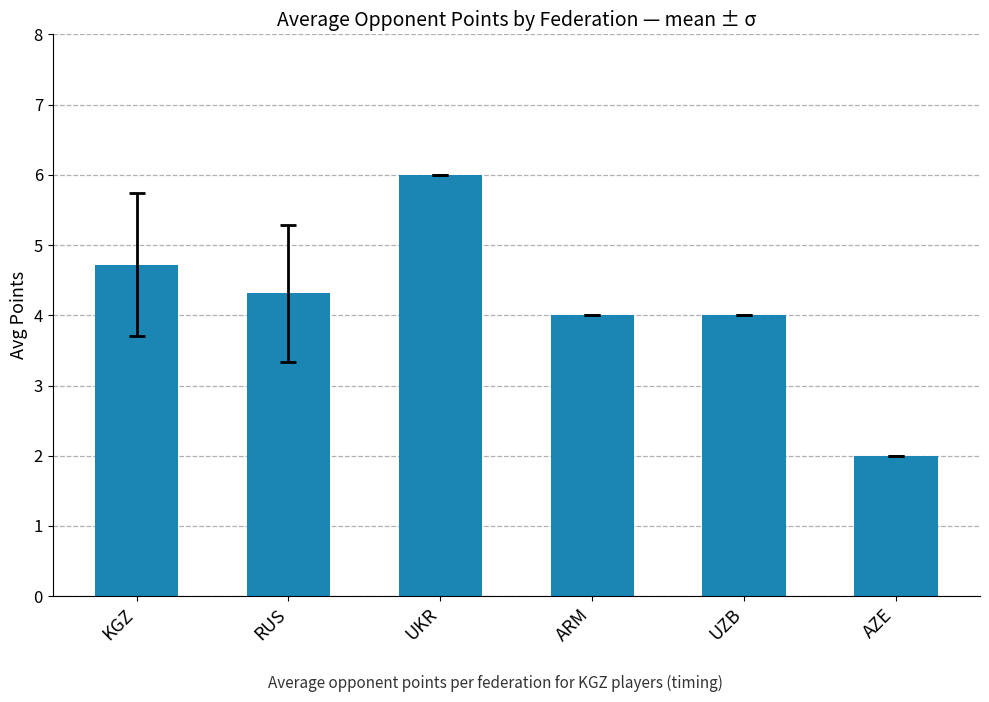

What is the minimum value shown in the chart?

2.0